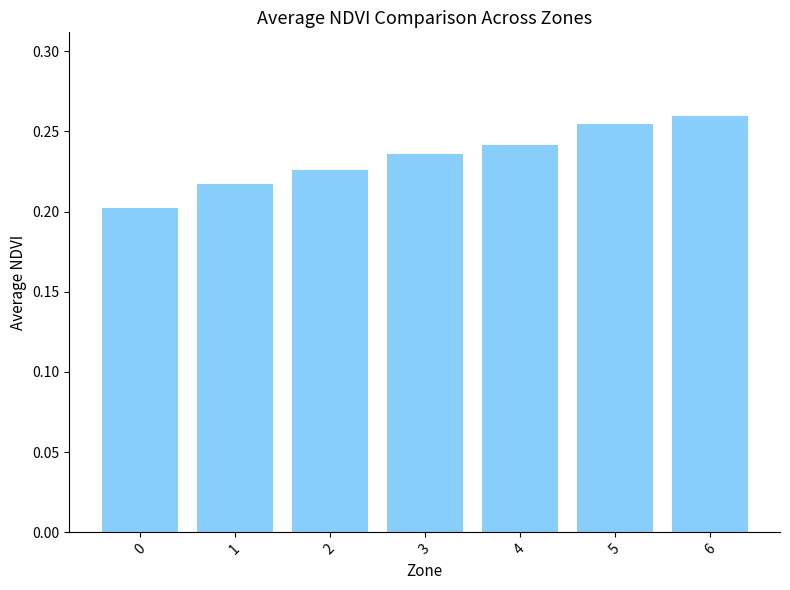

True or false: the data shows 0.4 at 0.

False